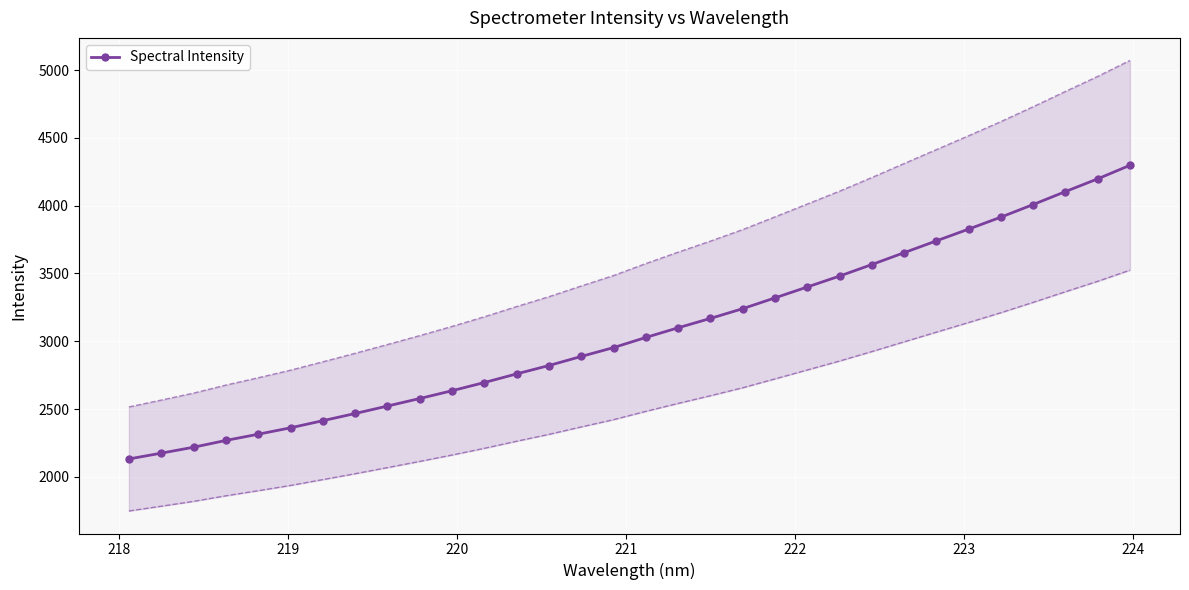

What is the maximum value for Spectral Intensity?

4297.9